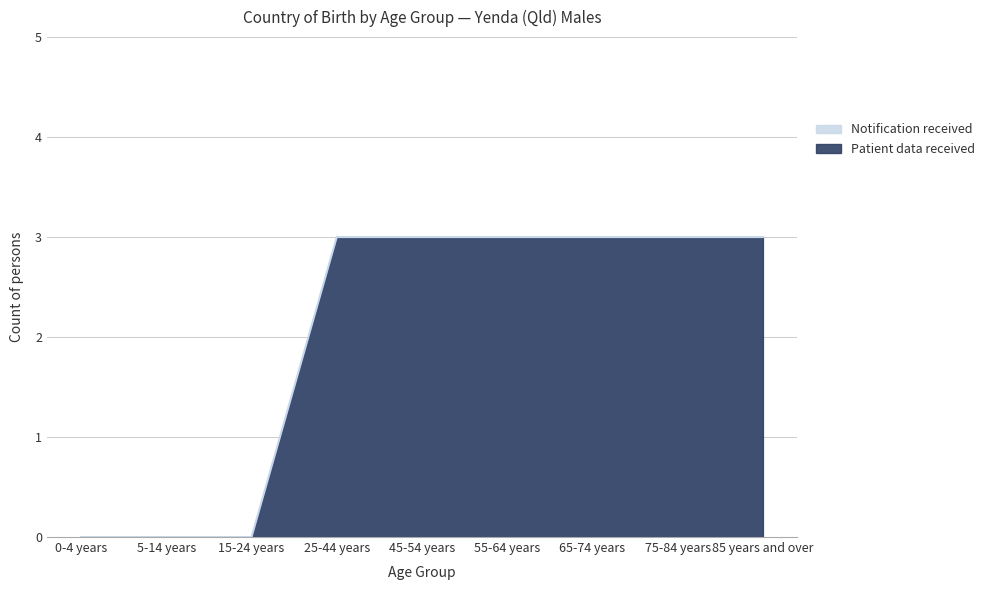

What is the sum of all Notification received values?

3